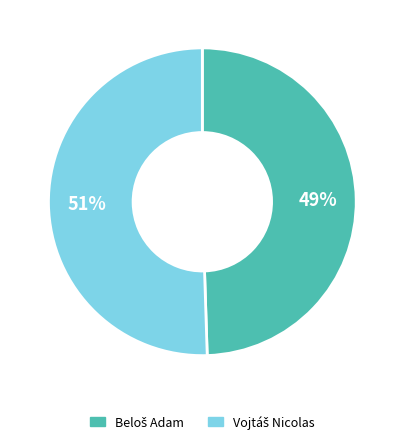

Does any single category account for the majority?

Yes